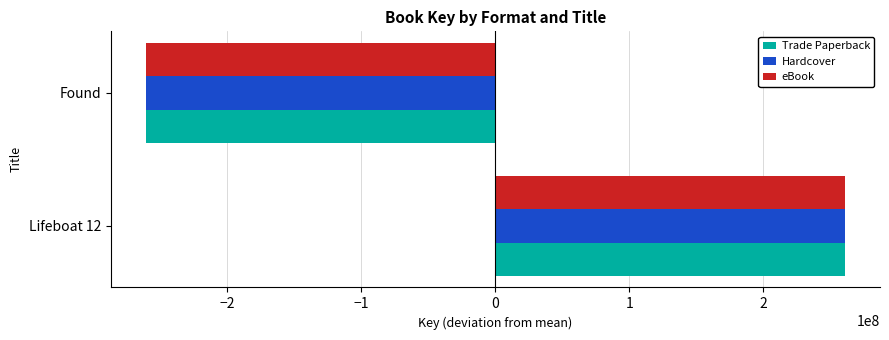

Is it true that Hardcover equals -401282396 at Found?

False